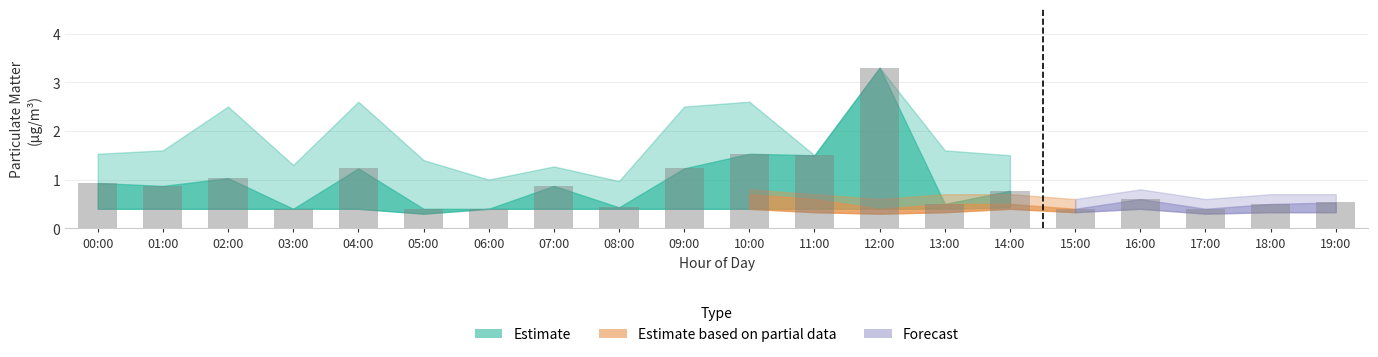

Reading left to right, what are all the values shown in this chart?

0.9	0.9	1.0	0.4	1.2	0.4	0.4	0.9	0.4	1.2	1.5	1.5	3.3	0.5	0.8	0.4	0.6	0.4	0.5	0.5